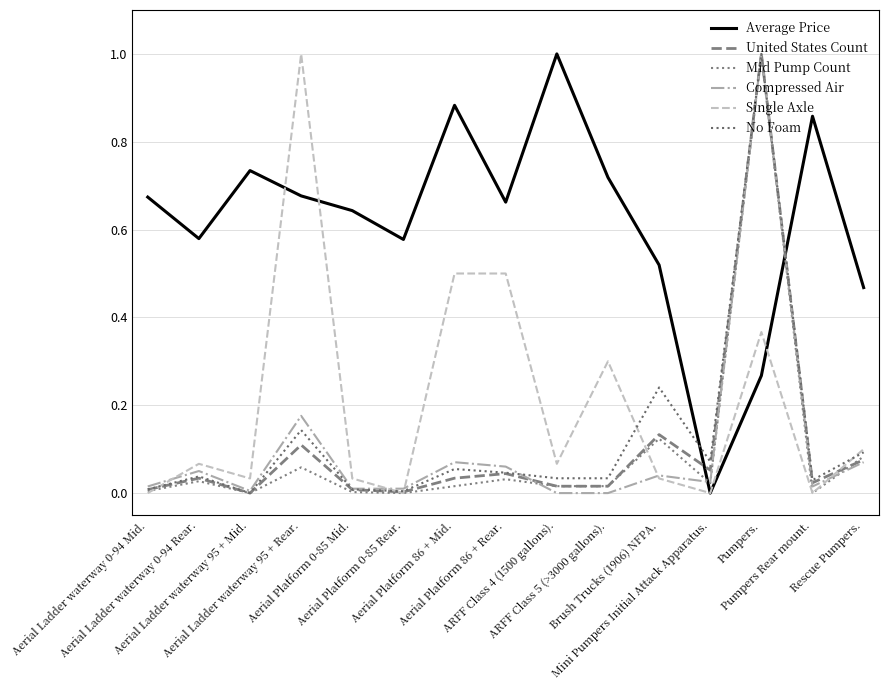

At which category does Compressed Air reach its first local valley?

Aerial Ladder waterway 95 + Mid.